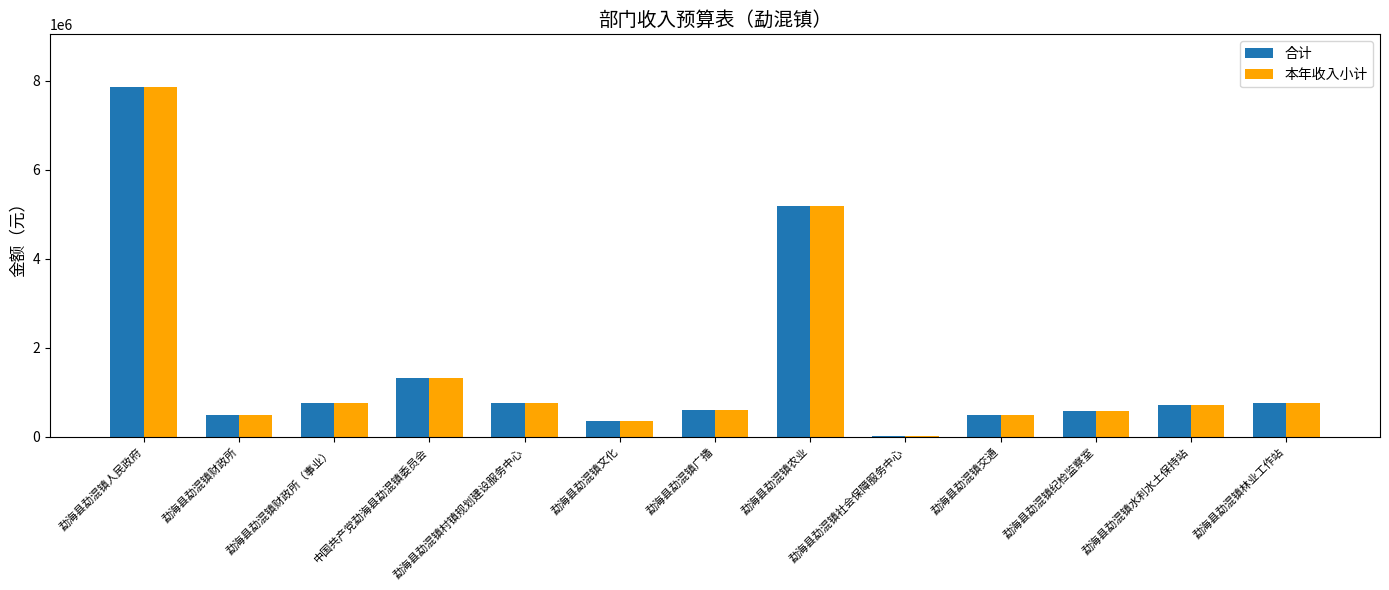

What is the total value across all series at 勐海县勐混镇财政所?

965436.1